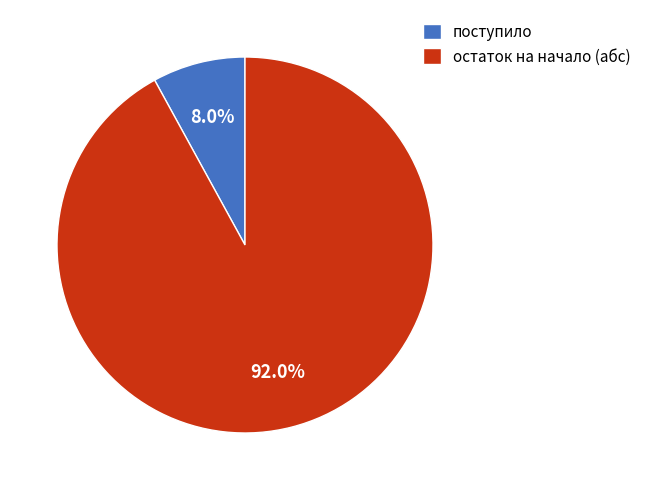

How many slices are in this pie chart?

2